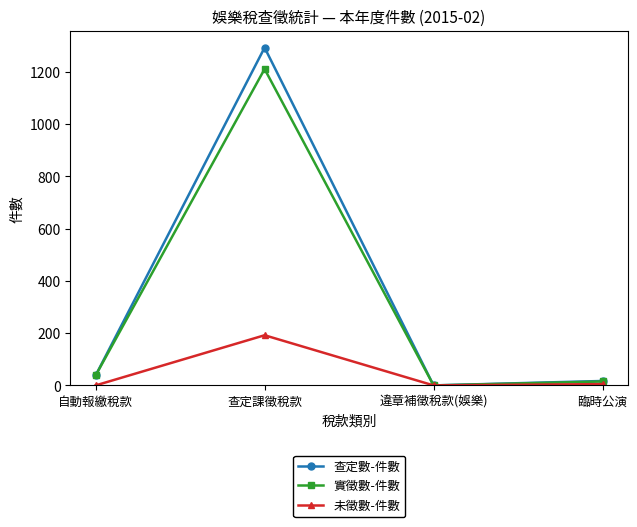

True or false: 查定數-件數 has more than 0 interior local peaks.

True